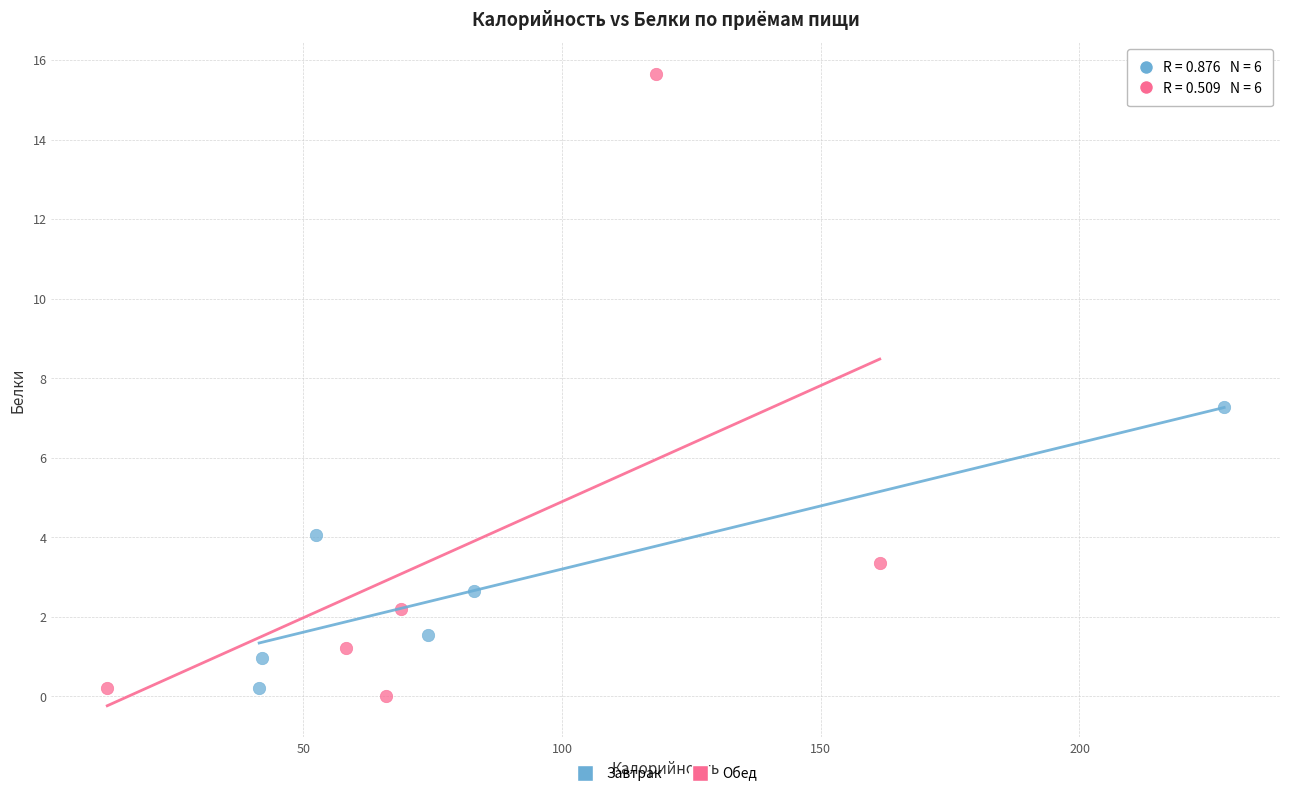

Which series has the widest spread of Y values?

Обед